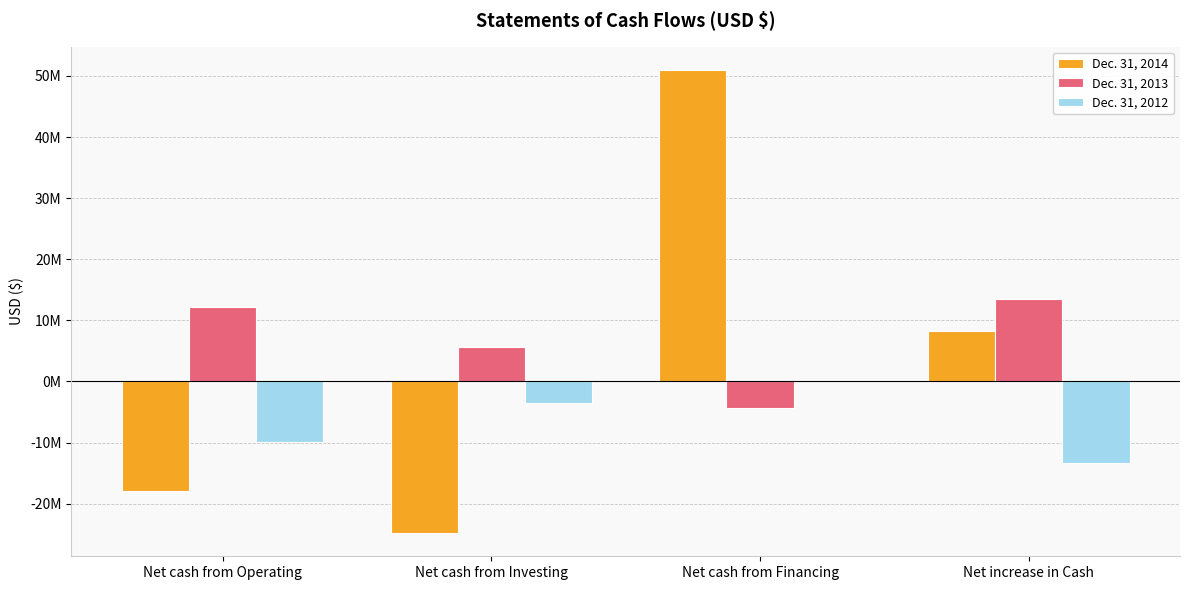

What is the sum of all Dec. 31, 2014 values?

16679016